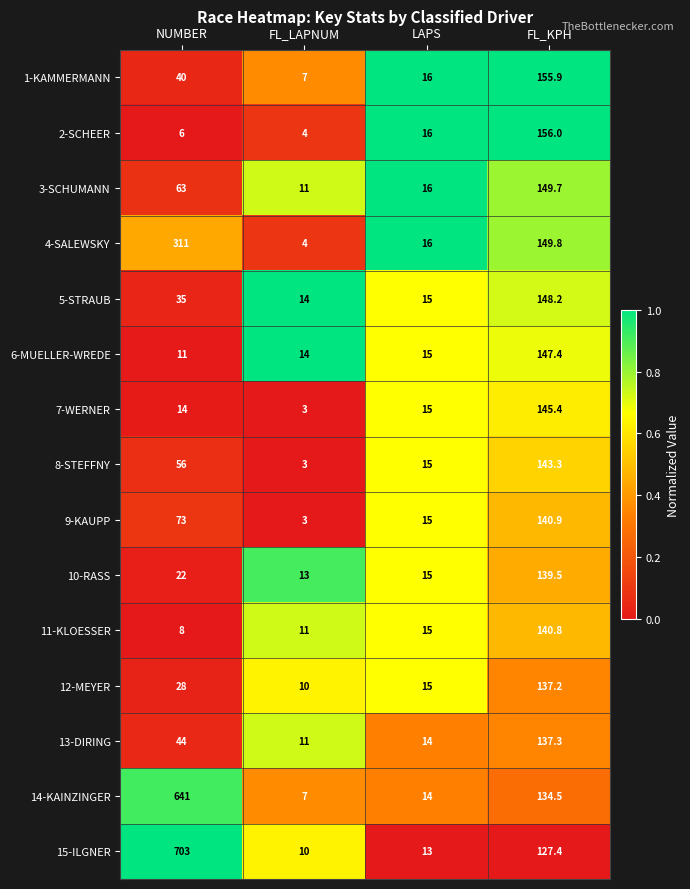

What is the difference between the maximum and minimum values in the 4-SALEWSKY series?

307.0